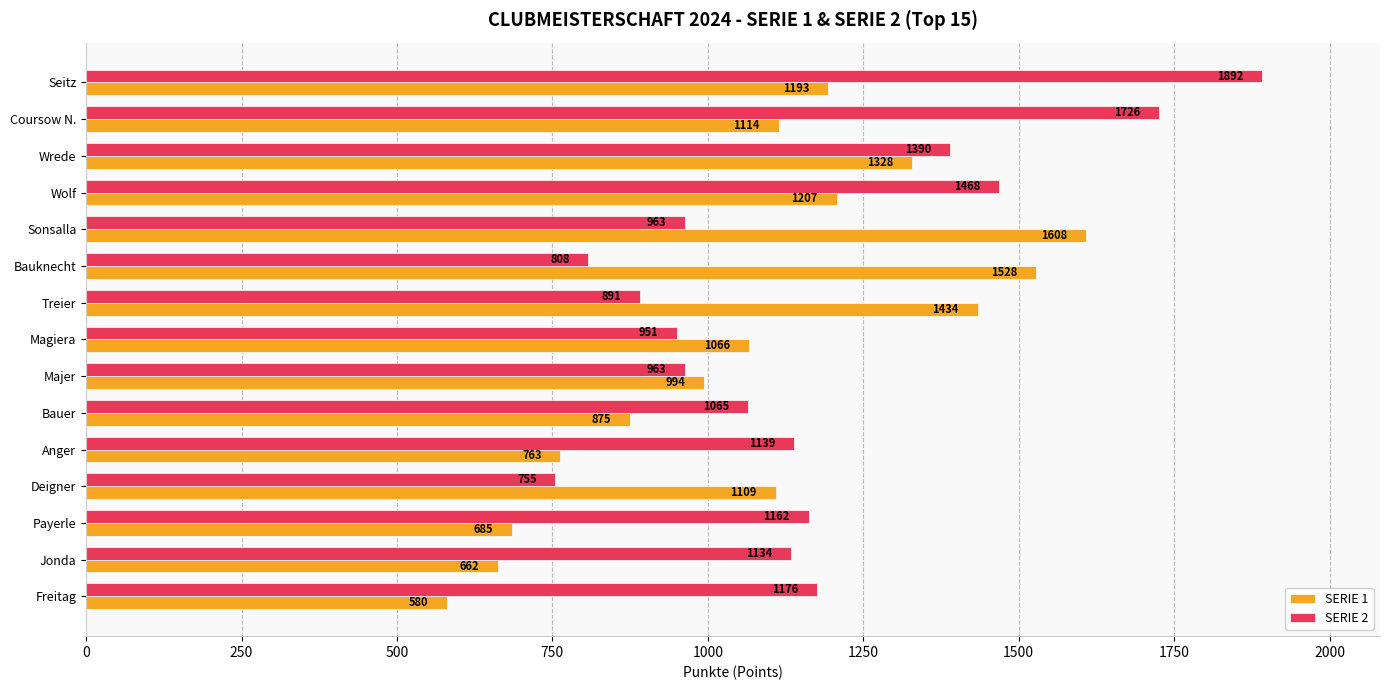

Rank the series by their maximum value, from lowest to highest.

SERIE 1, SERIE 2